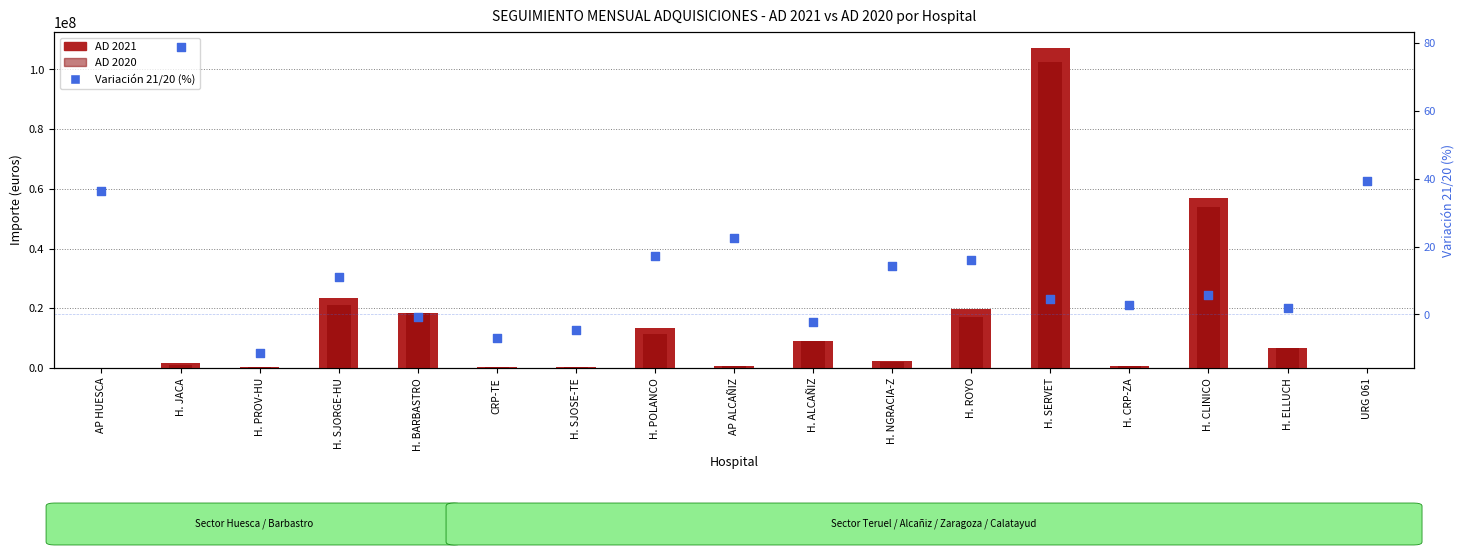

At which category is the sum across all series the highest?

H. SERVET